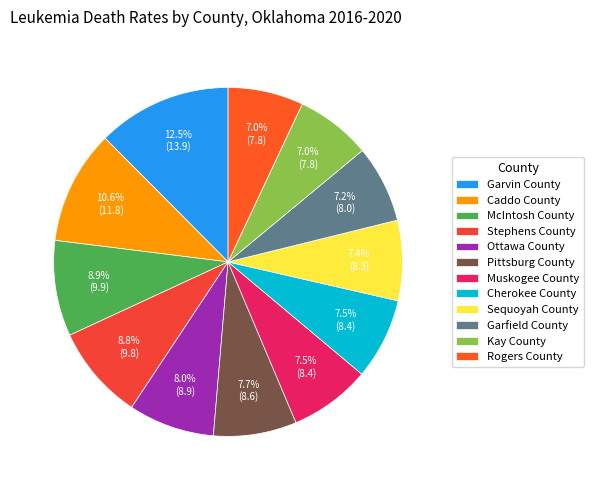

To the nearest percent, what is the difference between the largest and smallest slice percentages?

5%